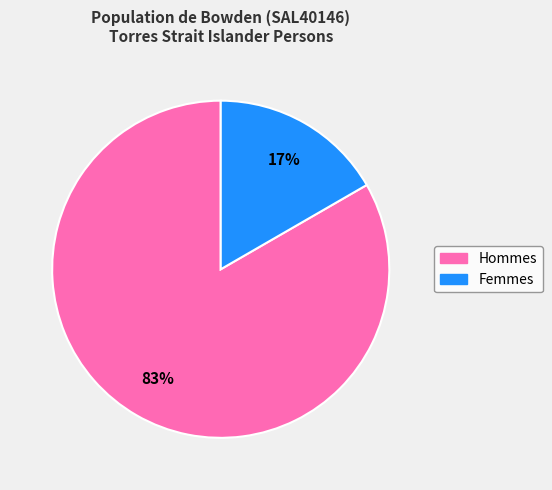

Is there a majority slice in this chart?

Yes